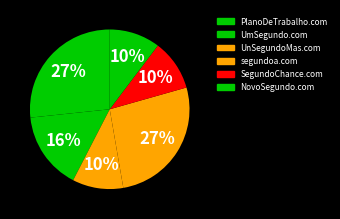

What is the smallest slice in the pie chart?

UnSegundoMas.com